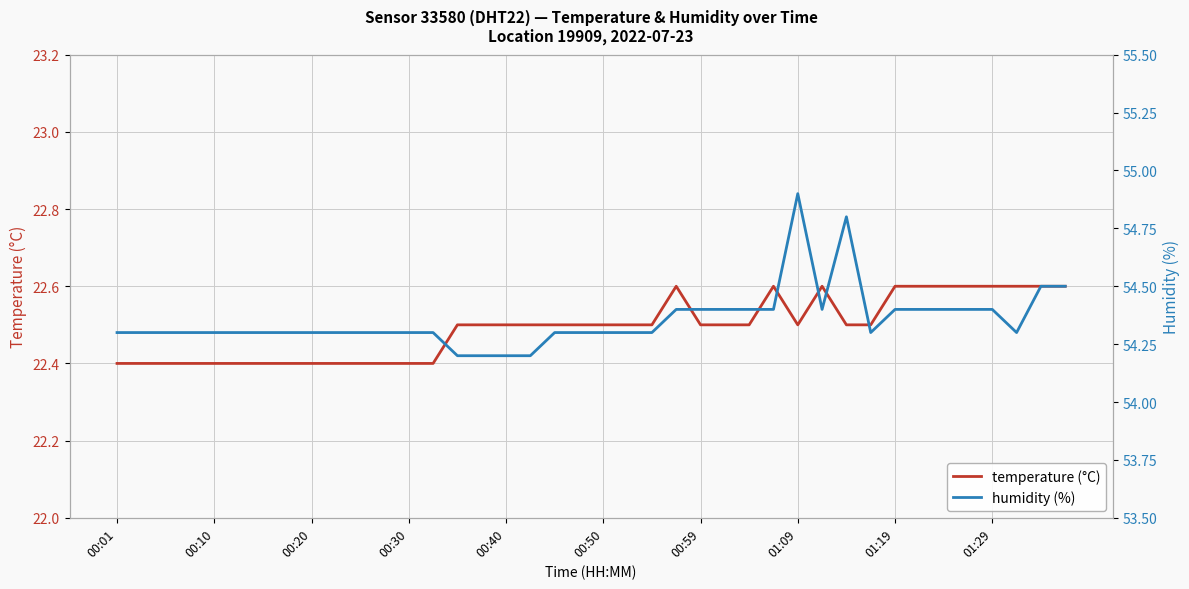

What is the maximum value for temperature (°C)?

22.6